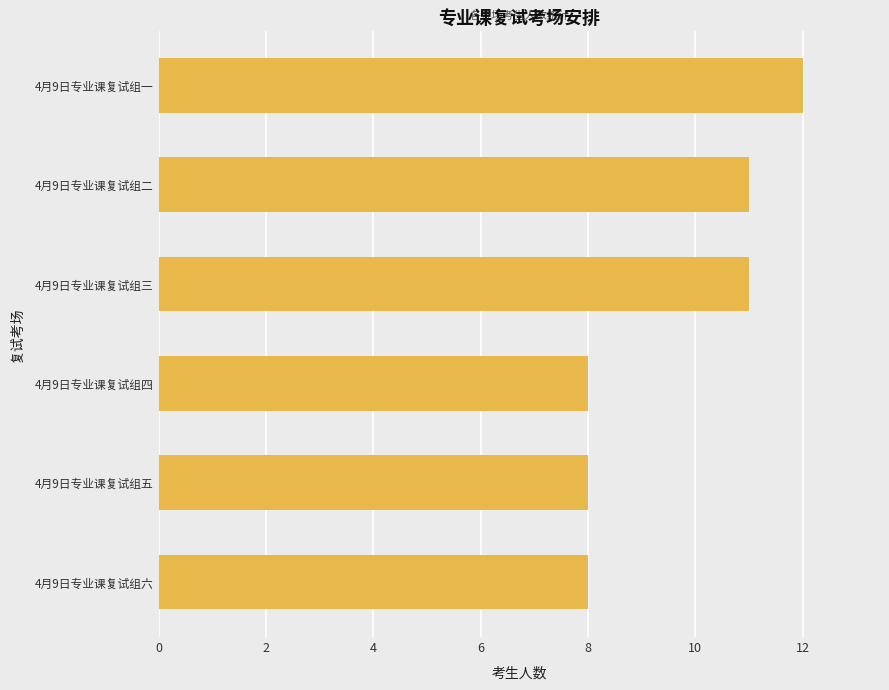

The value at 4月9日专业课复试组六 is 8. True or false?

True